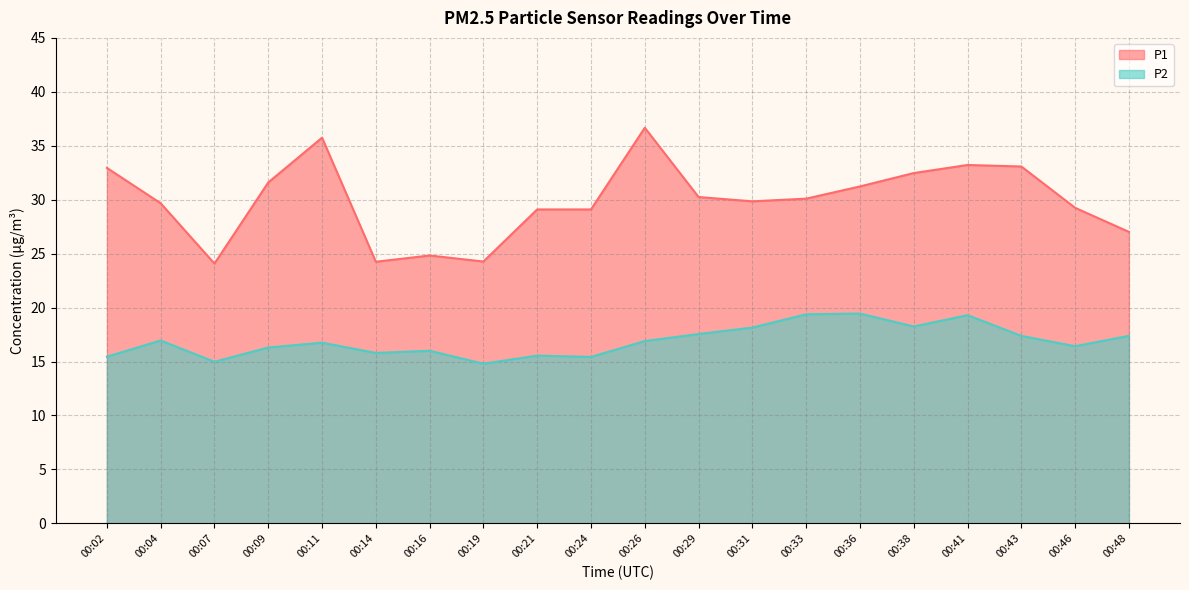

Reading right to left, transcribe all the data shown in this chart.

P1: 00:48=27.0	00:46=29.2	00:43=33.1	00:41=33.2	00:38=32.5	00:36=31.2	00:33=30.1	00:31=29.9	00:29=30.2	00:26=36.7	00:24=29.1	00:21=29.1	00:19=24.3	00:16=24.8	00:14=24.2	00:11=35.8	00:09=31.6	00:07=24.1	00:04=29.7	00:02=33.0
P2: 00:48=17.4	00:46=16.4	00:43=17.4	00:41=19.3	00:38=18.2	00:36=19.4	00:33=19.4	00:31=18.1	00:29=17.6	00:26=16.9	00:24=15.4	00:21=15.6	00:19=14.8	00:16=16.0	00:14=15.8	00:11=16.8	00:09=16.3	00:07=15.0	00:04=16.9	00:02=15.4